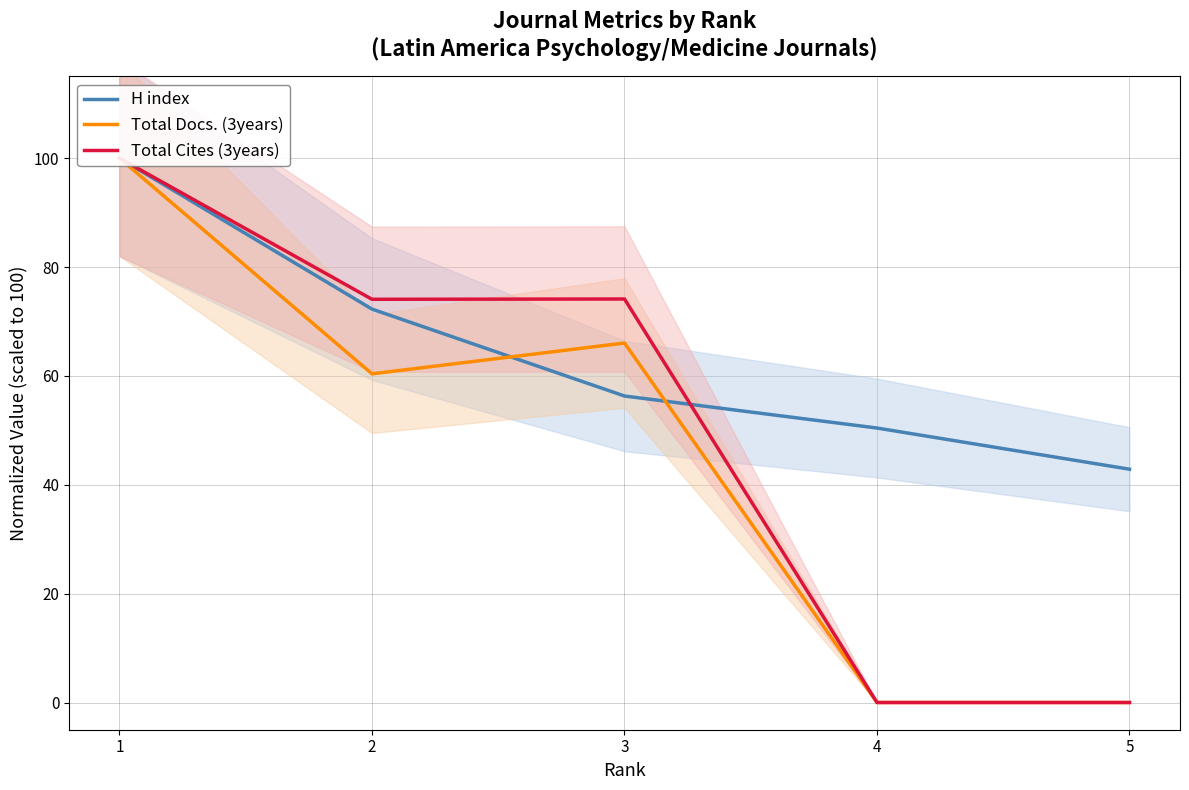

Is the value of Total Cites (3years) at 2 greater than the value of Total Docs. (3years) at 5?

Yes